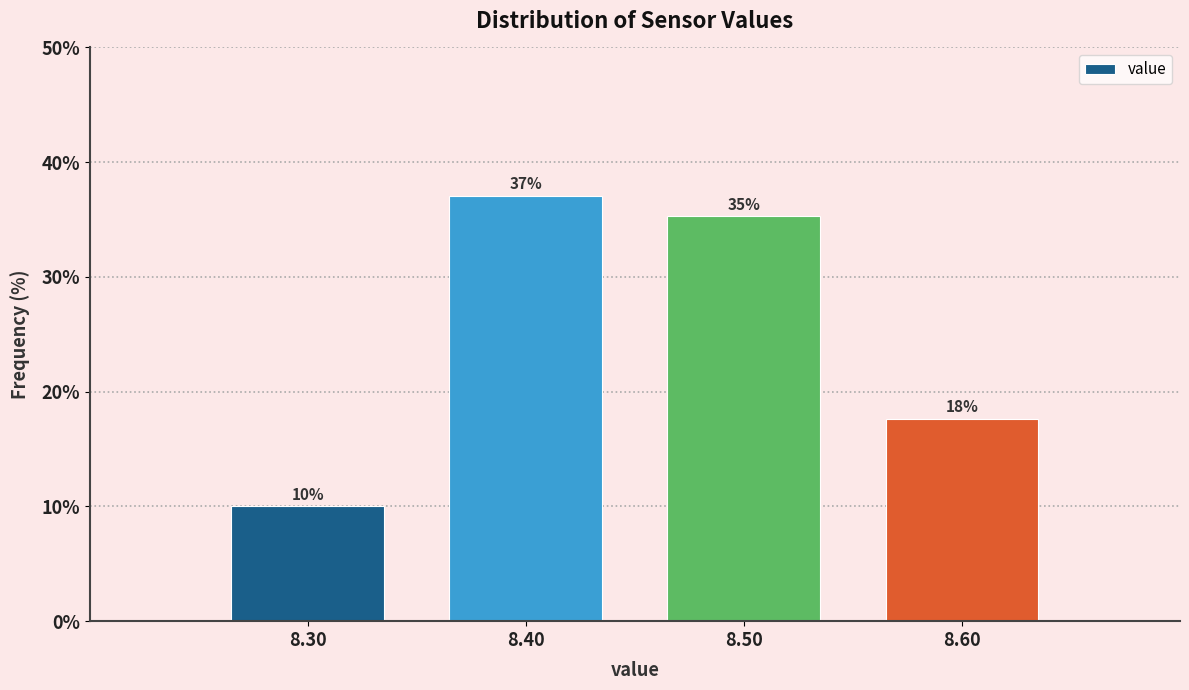

Which range on the x-axis has the tallest bar?

8.35 to 8.45